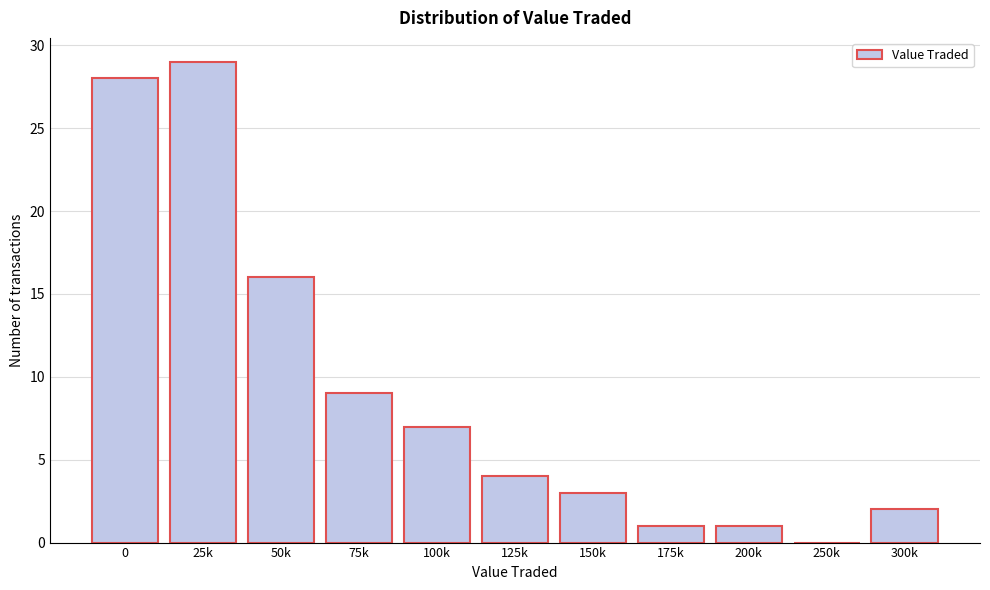

Reading left to right, extract all data points from this chart.

0=28	25k=29	50k=16	75k=9	100k=7	125k=4	150k=3	175k=1	200k=1	250k=0	300k=2